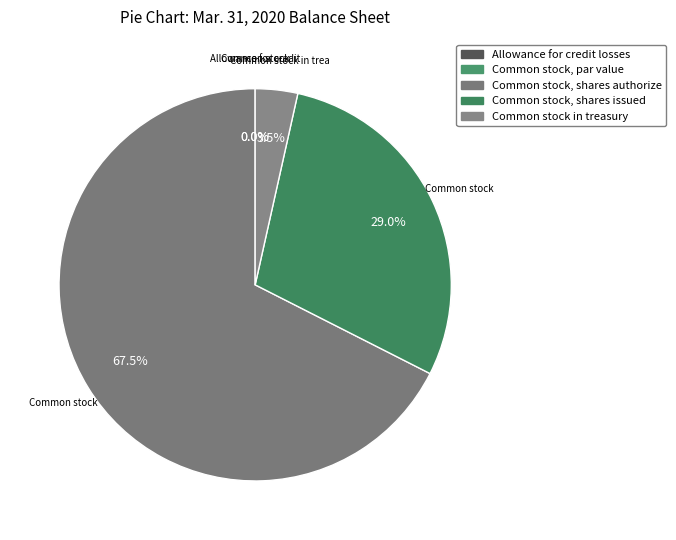

To the nearest percent, what portion does Common stock, shares authorized represent?

68%